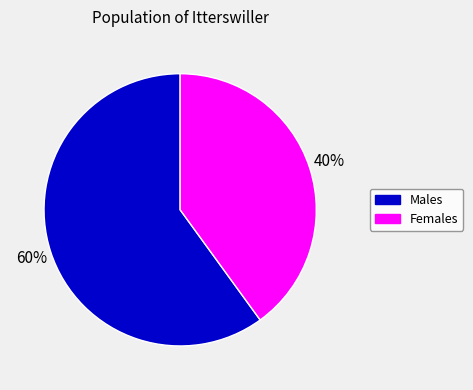

To the nearest percent, what portion does Females represent?

40%